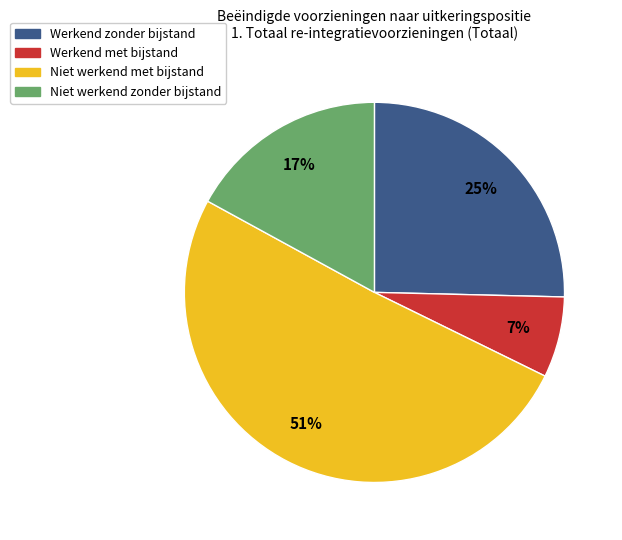

Do Niet werkend met bijstand and Werkend zonder bijstand together represent more than half of the pie?

Yes